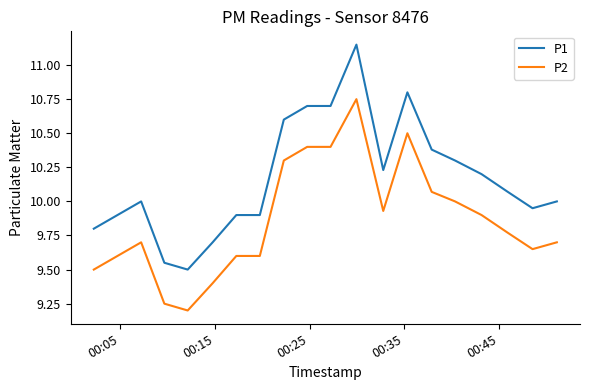

True or false: P2 and P1 cross at least once.

False